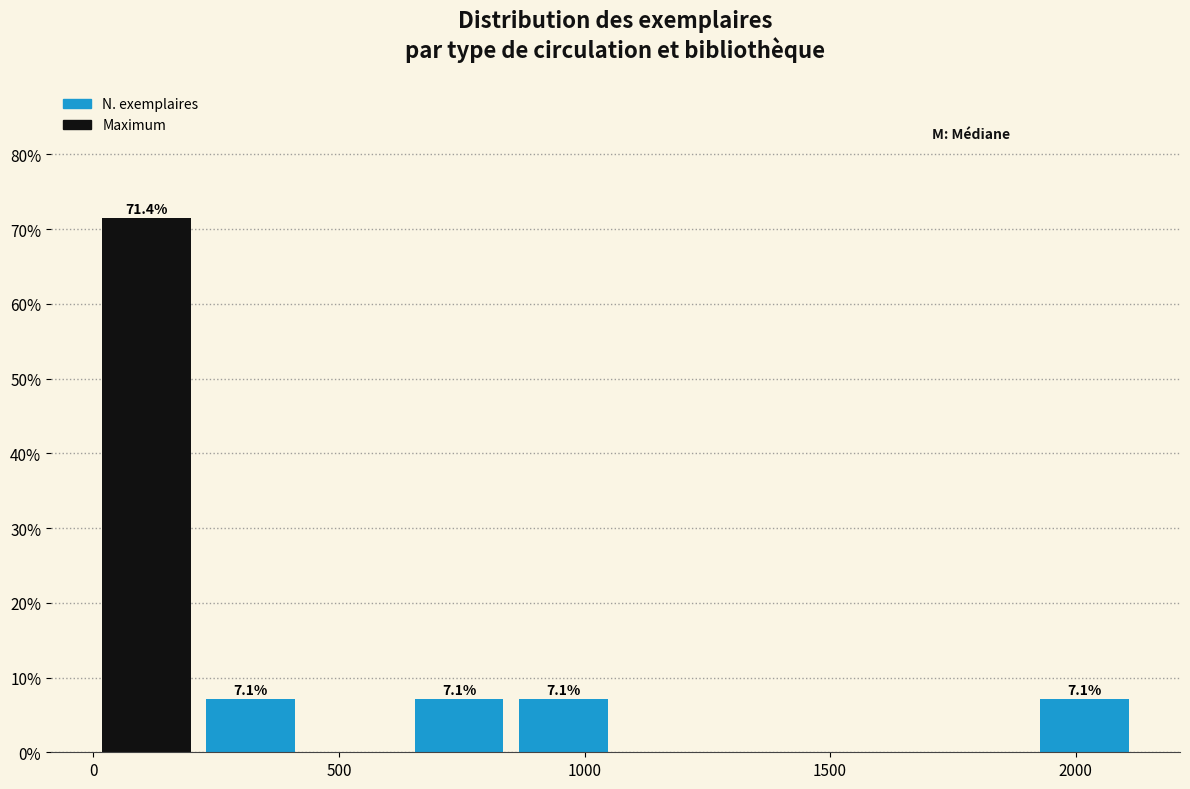

Which range on the x-axis has the tallest bar?

0 to 200